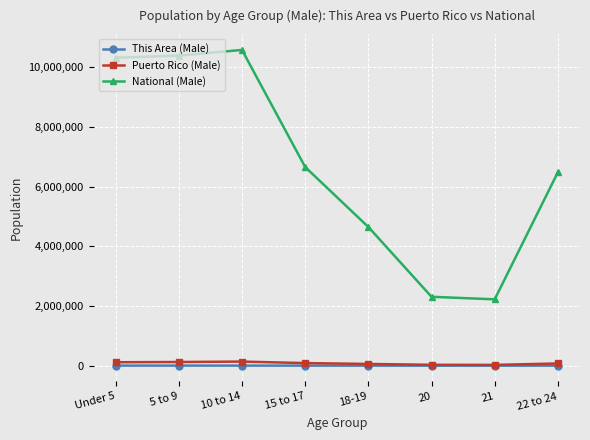

Is it true that This Area (Male) equals 1876 at 15 to 17?

True